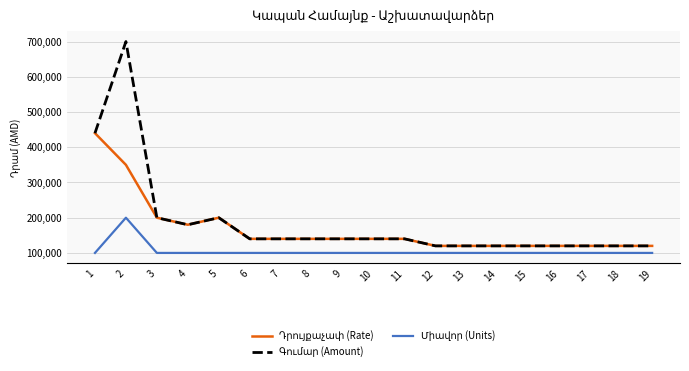

What is the difference between the highest and lowest values at 9?

40000